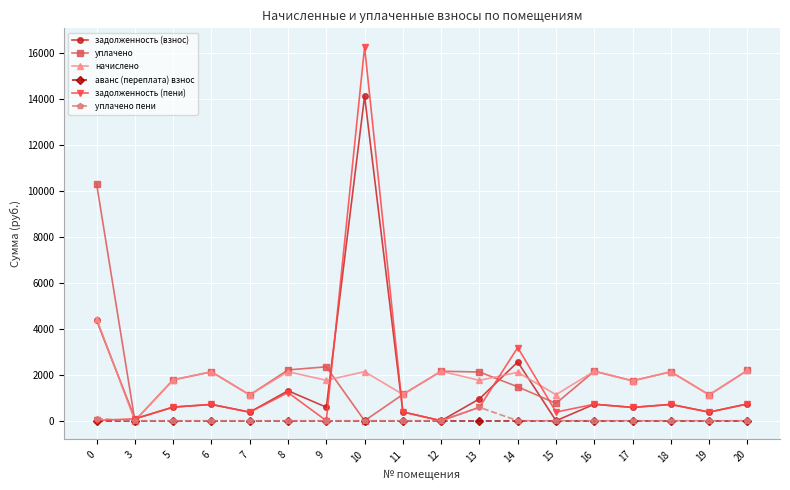

What is the value of the задолженность (взнос) point at the 4th from the left?

709.1